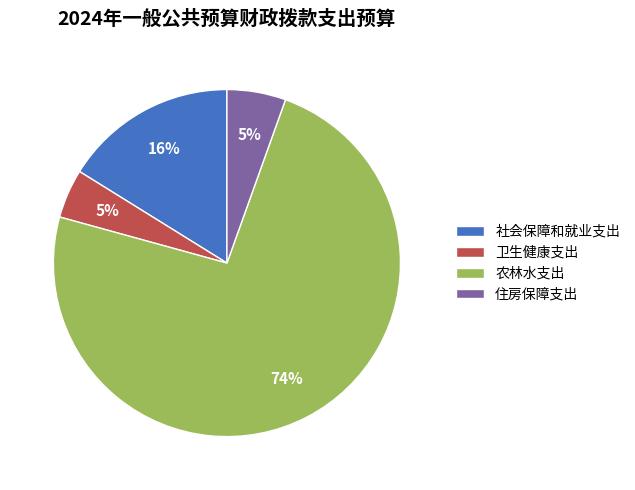

Do 卫生健康支出 and 住房保障支出 together represent more than half of the pie?

No